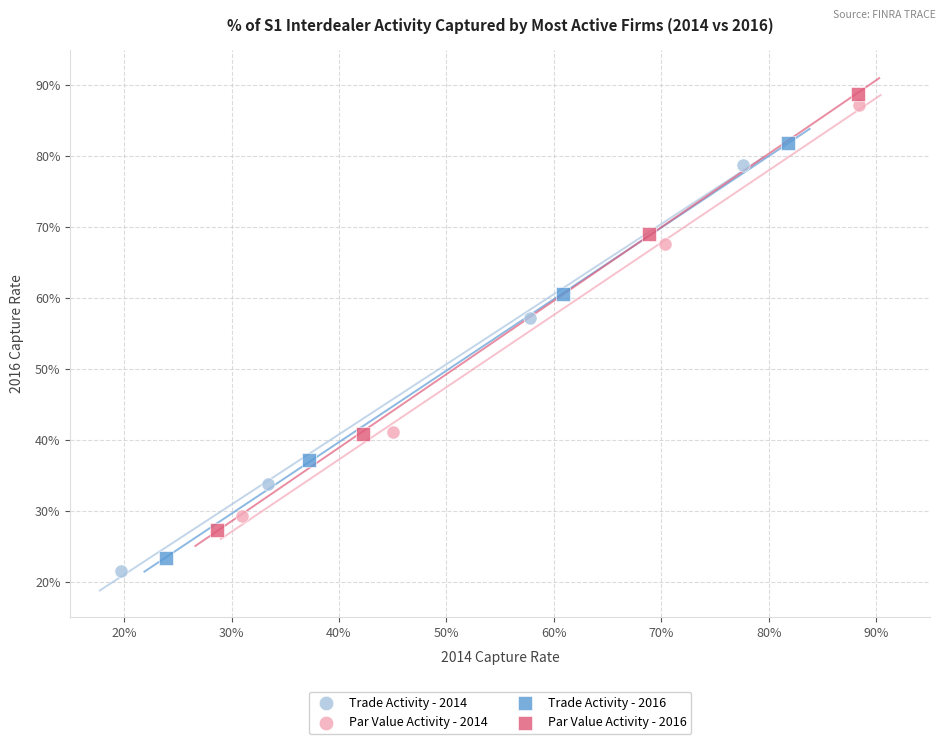

What are all the series names shown in the legend?

Trade Activity - 2014, Par Value Activity - 2014, Trade Activity - 2016, Par Value Activity - 2016